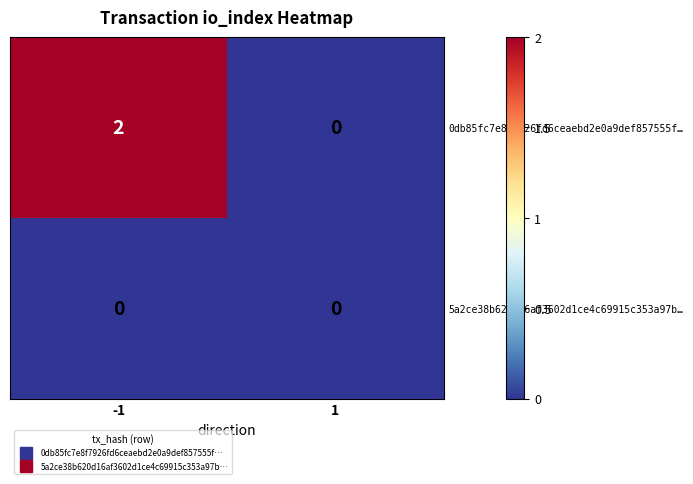

List the series in order of their peak value, lowest first.

5a2ce38b620d16af3602d1ce4c69915c353a97b…, 0db85fc7e8f7926fd6ceaebd2e0a9def857555f…